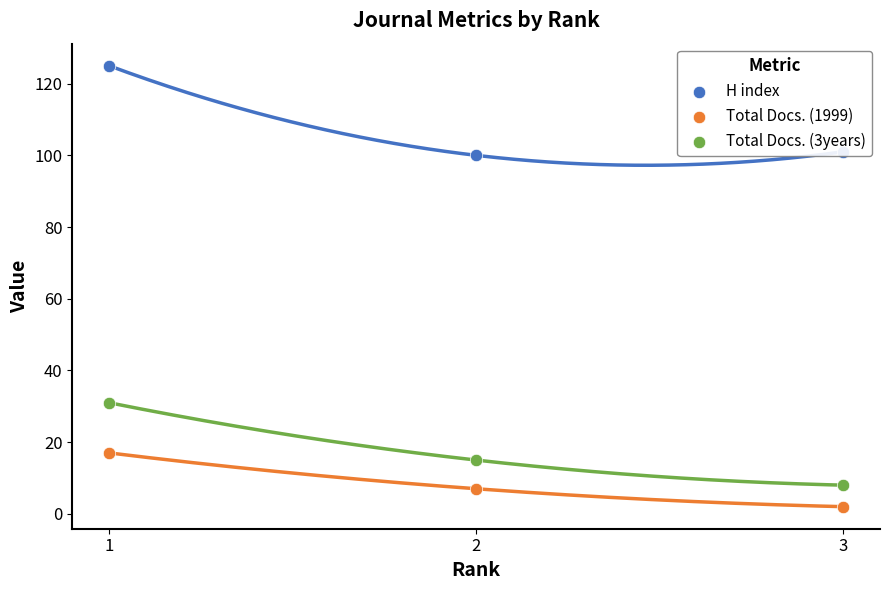

Which series contains the highest Y value?

H index